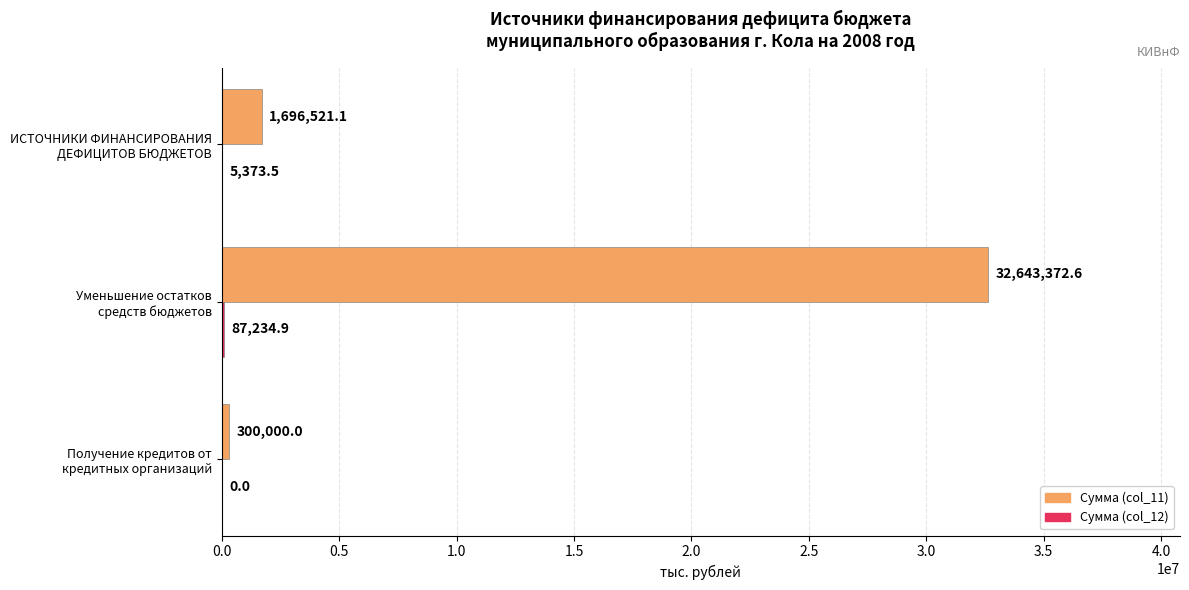

What is the maximum value shown in the chart?

32643372.6